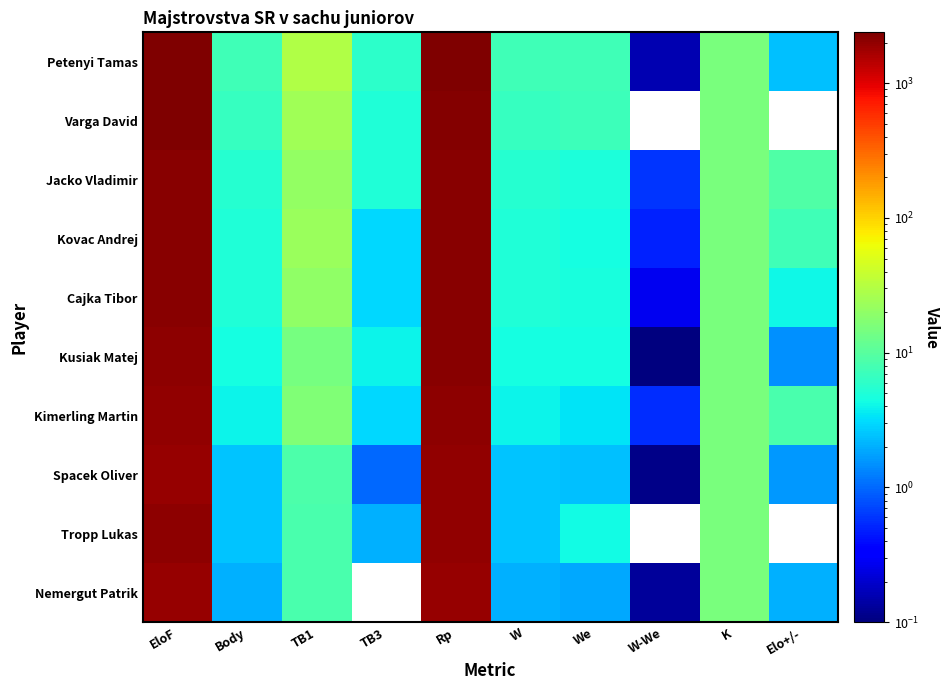

Which series has the largest range (max minus min)?

Petenyi Tamas